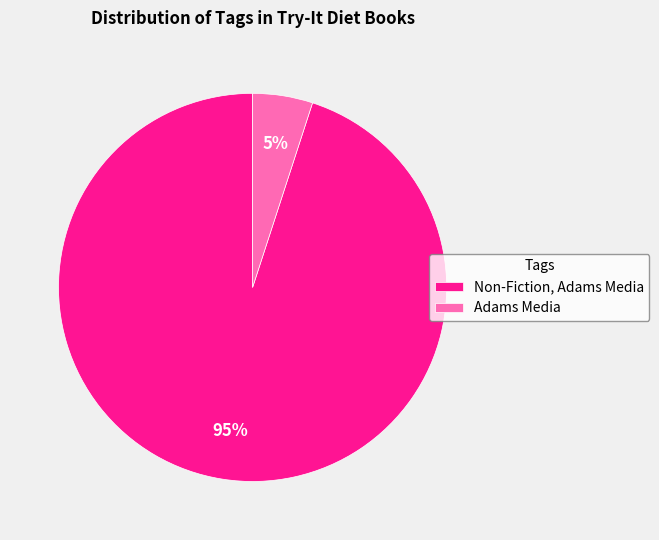

Which slice is the largest?

Non-Fiction, Adams Media